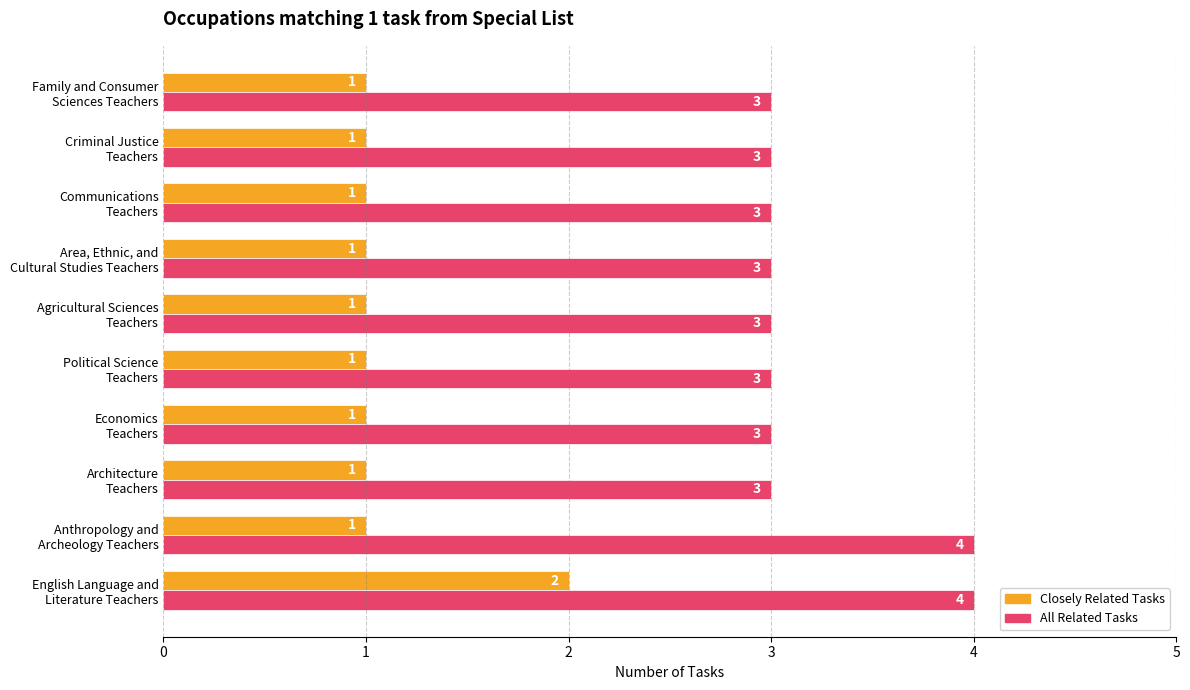

Count the number of data series in this chart.

2